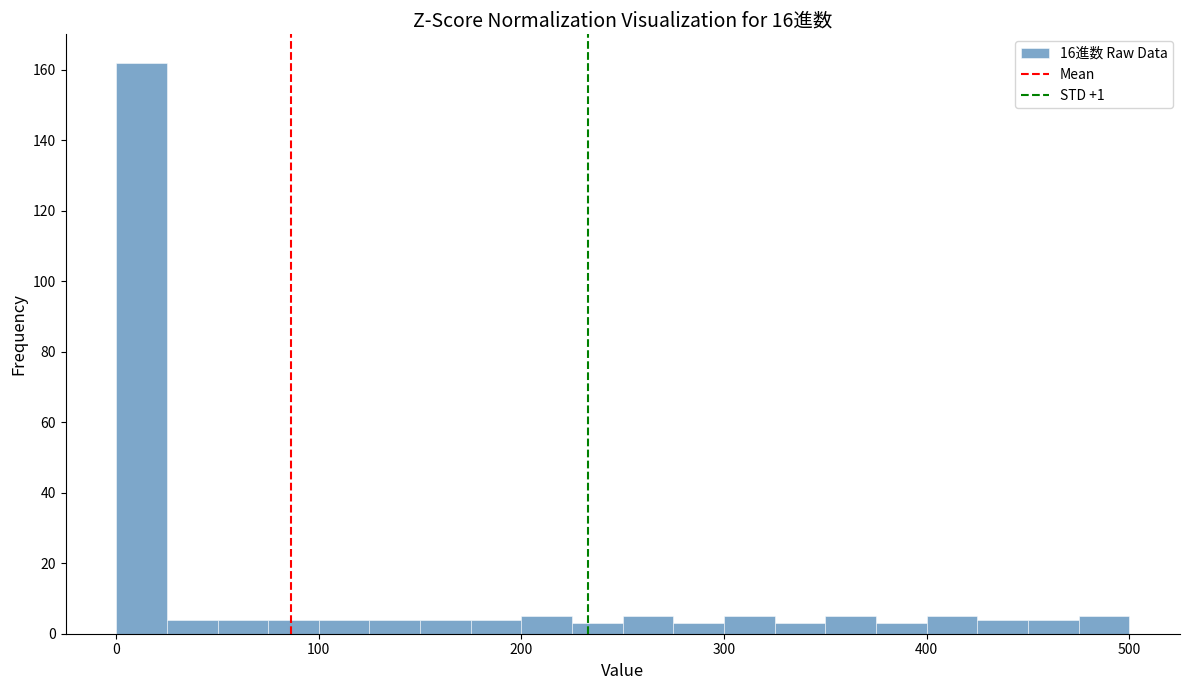

Around what value on the x-axis is the tallest bar? Give the approximate position of its centre, as read against the axis.

10